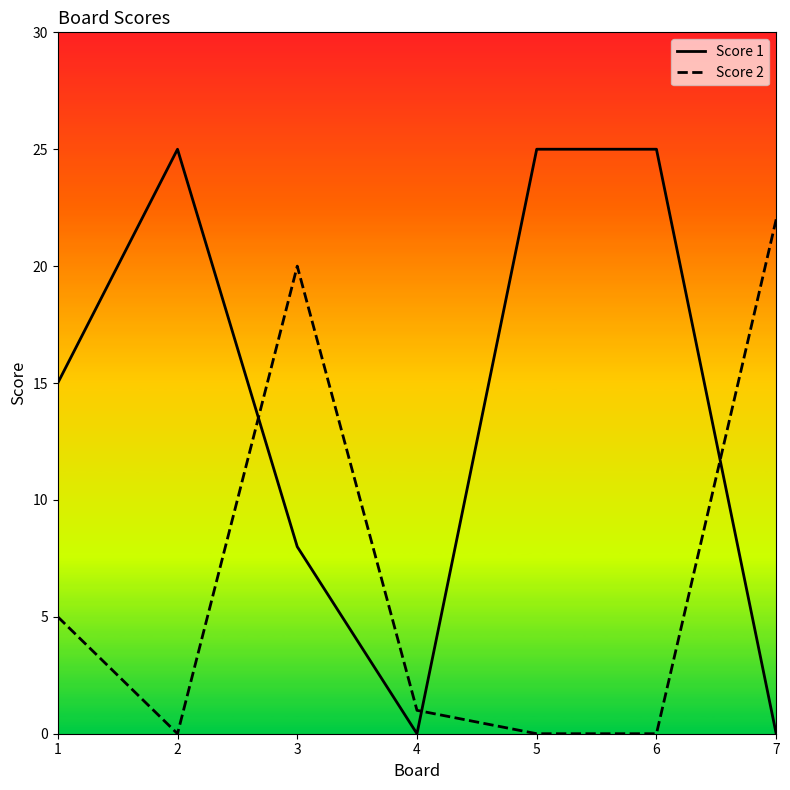

True or false: Score 2 has more than 1 points higher than both neighbors.

False